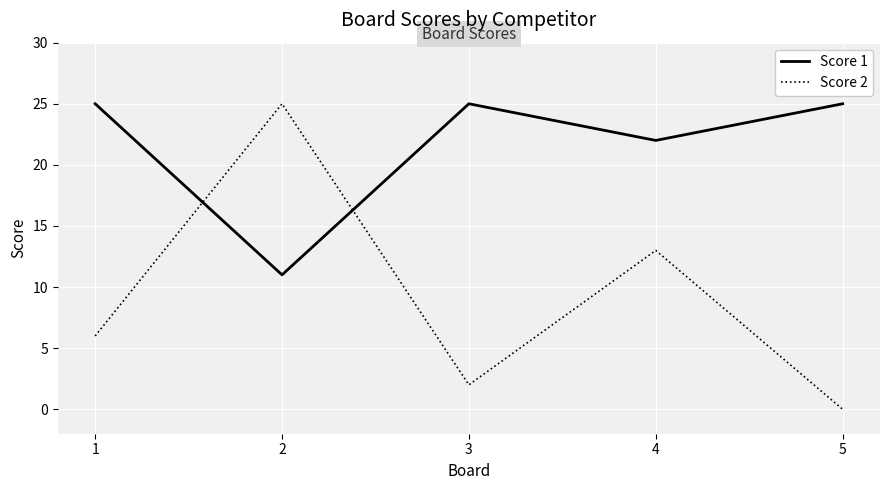

How many lines are shown in the chart?

2